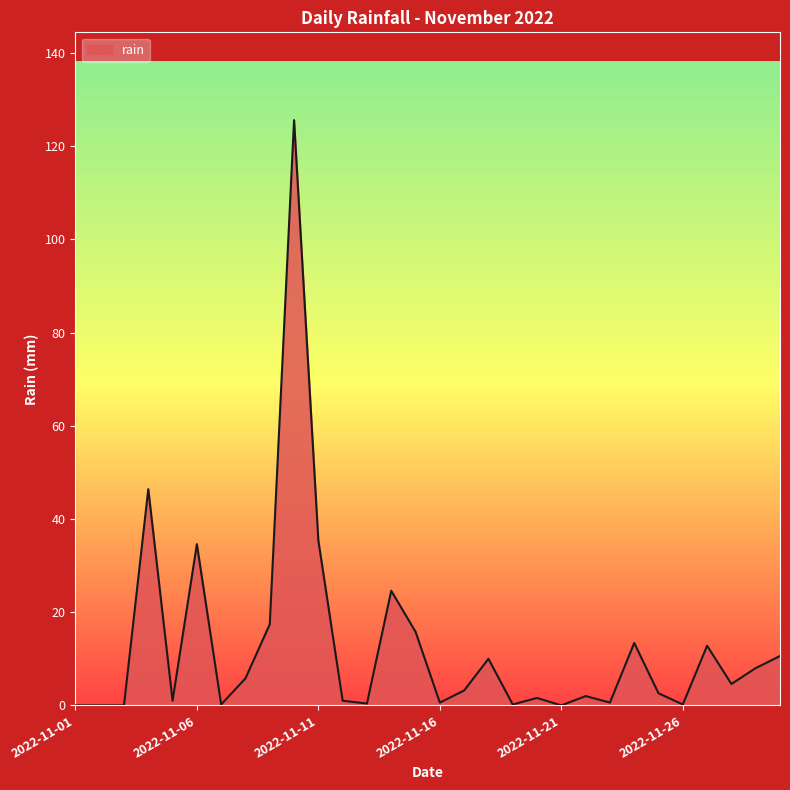

What is the maximum value shown in the chart?

125.6